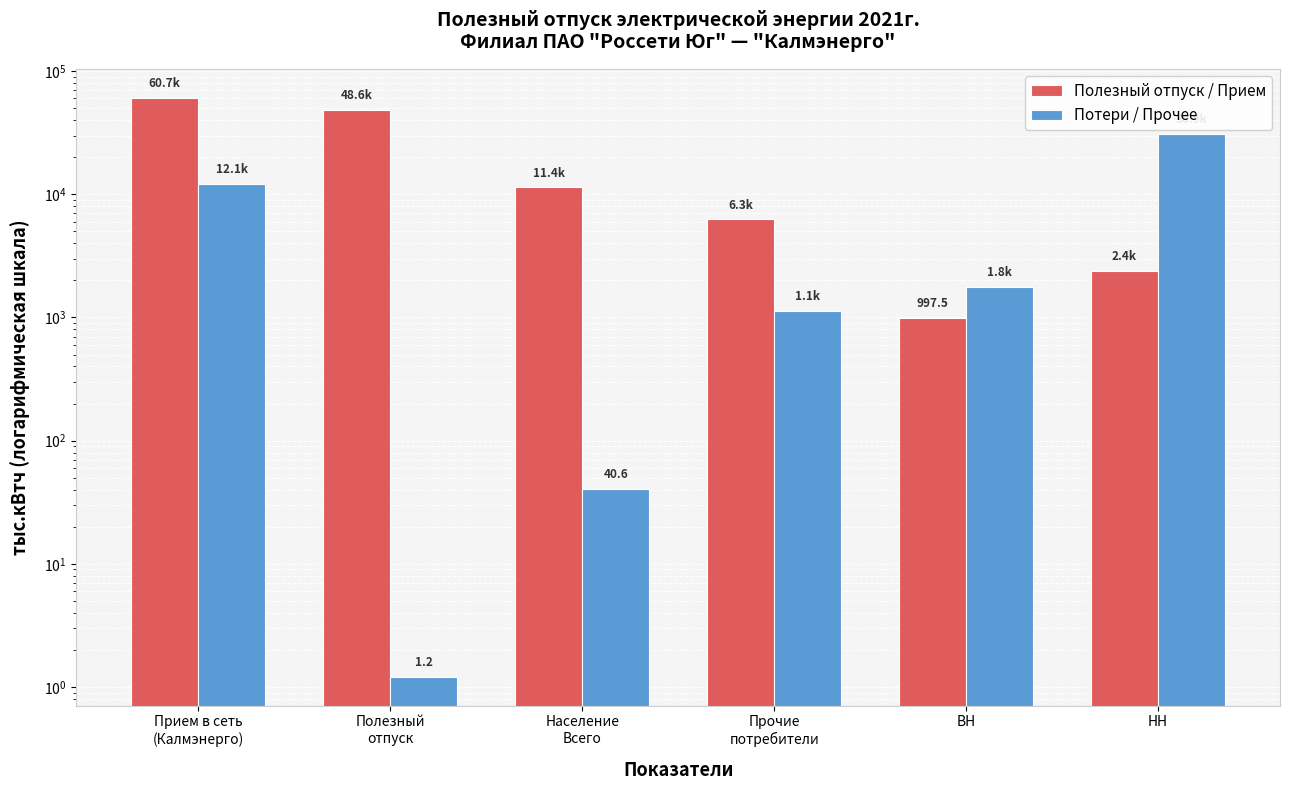

Which category has the highest value in the Полезный отпуск / Прием series?

Прием в сеть
(Калмэнерго)